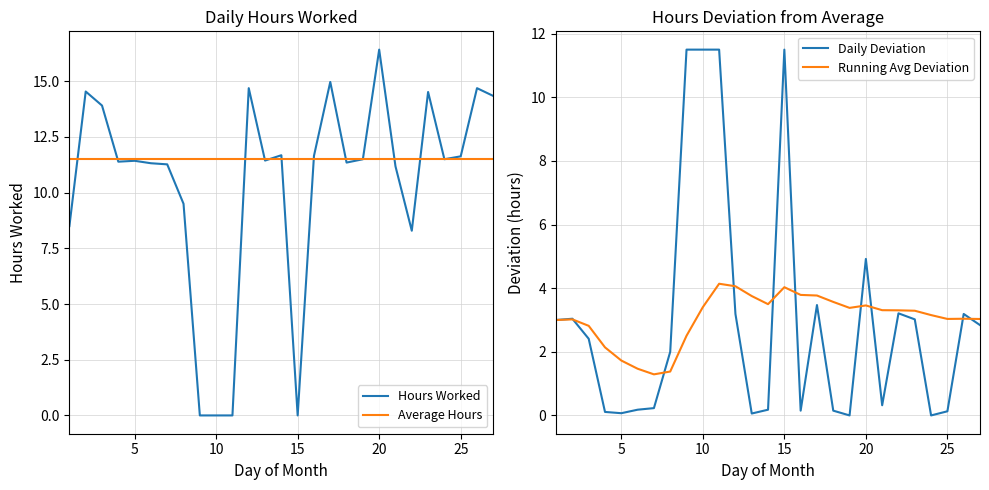

Reading right to left, list all the values displayed in this chart.

Hours Worked: 14.3	14.7	11.6	11.5	14.5	8.3	11.2	16.4	11.5	11.3	15.0	11.7	0.0	11.7	11.4	14.7	0.0	0.0	0.0	9.5	11.3	11.3	11.4	11.4	13.9	14.5	8.5
Average Hours: 11.5	11.5	11.5	11.5	11.5	11.5	11.5	11.5	11.5	11.5	11.5	11.5	11.5	11.5	11.5	11.5	11.5	11.5	11.5	11.5	11.5	11.5	11.5	11.5	11.5	11.5	11.5
Daily Deviation: 2.8	3.2	0.1	0.0	3.0	3.2	0.3	4.9	0.0	0.2	3.5	0.2	11.5	0.2	0.1	3.2	11.5	11.5	11.5	2.0	0.2	0.2	0.1	0.1	2.4	3.0	3.0
Running Avg Deviation: 3.0	3.0	3.0	3.2	3.3	3.3	3.3	3.5	3.4	3.6	3.8	3.8	4.0	3.5	3.8	4.1	4.1	3.4	2.5	1.4	1.3	1.5	1.7	2.1	2.8	3.0	3.0